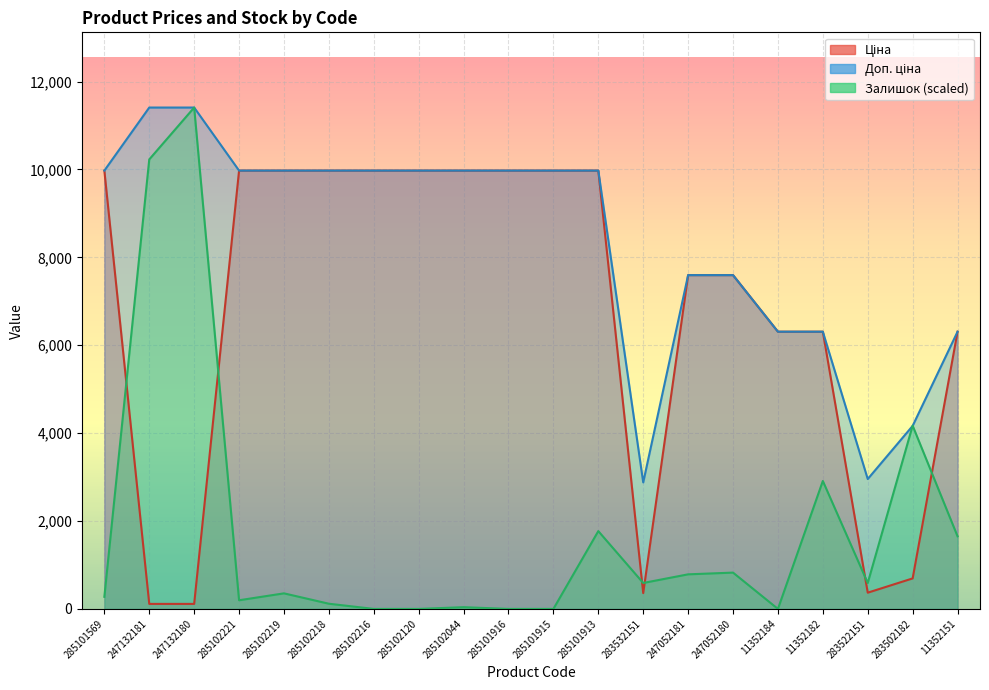

Which category has the highest value in the Ціна series?

285101569